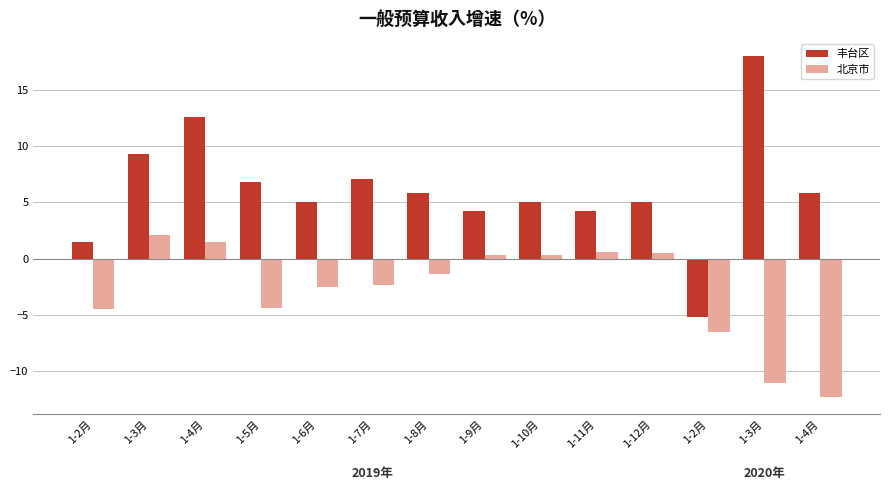

What is the difference between the second highest and minimum values in the 北京市 series?

13.8